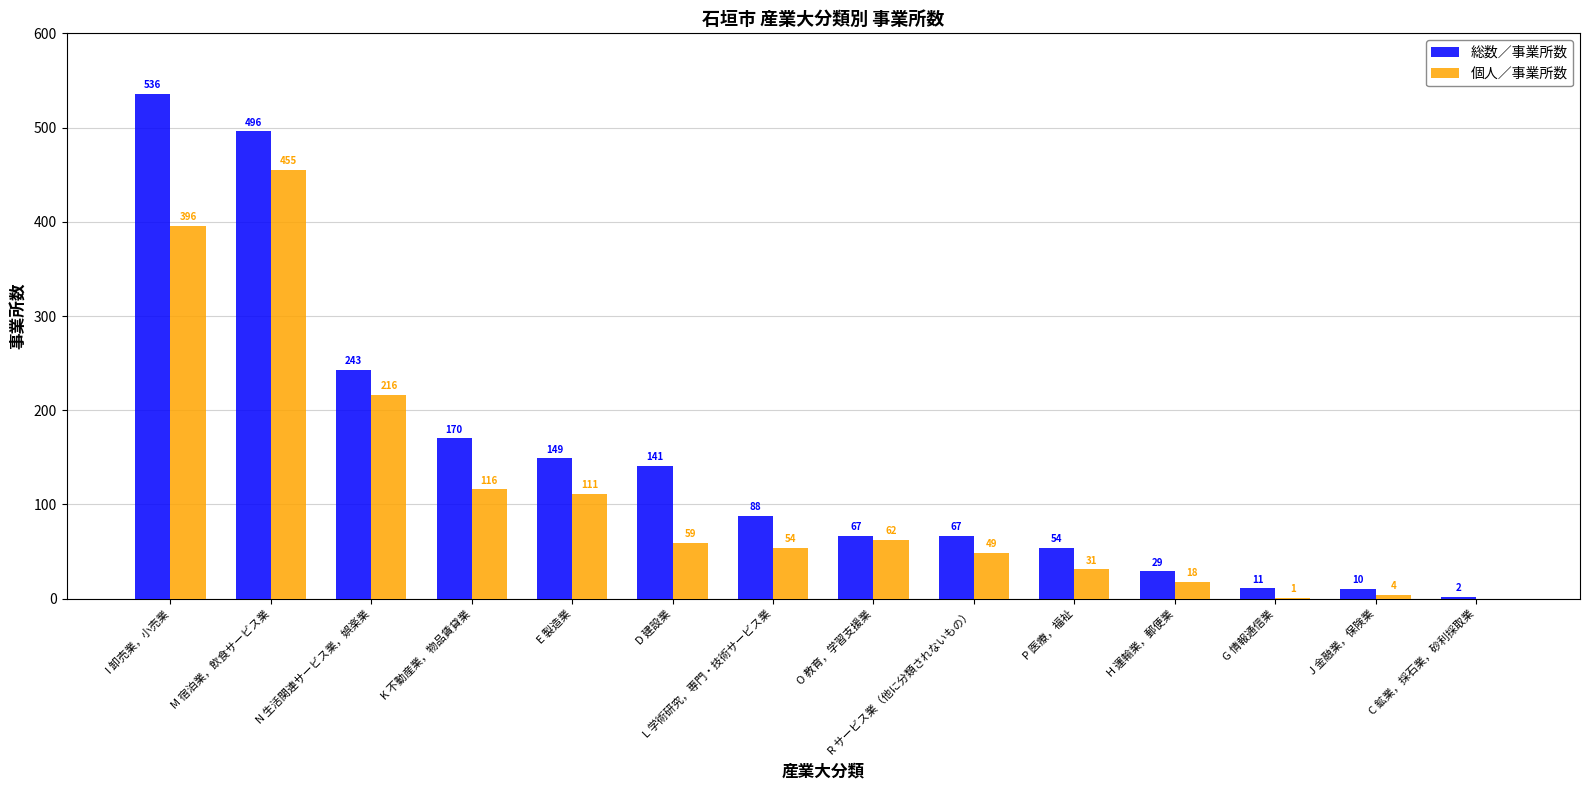

How many series are shown in this chart?

2